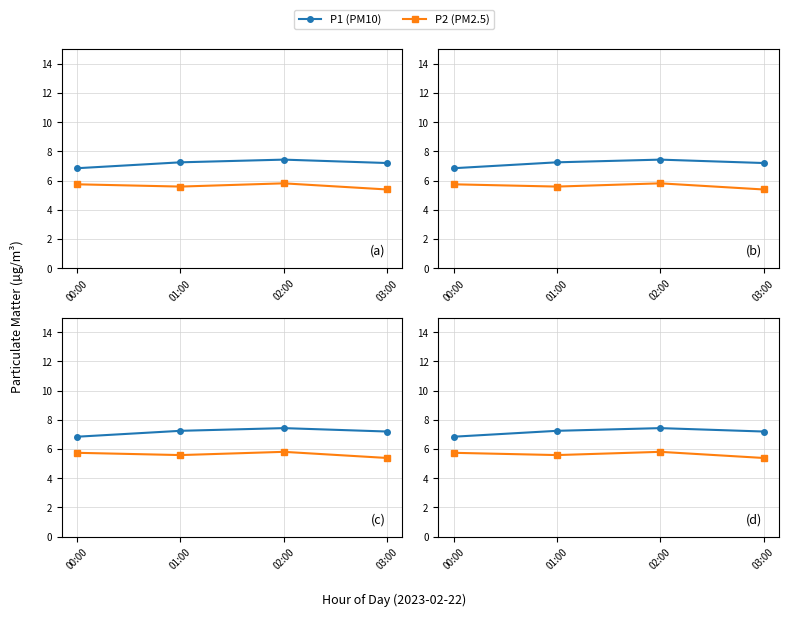

What is the difference between the maximum and minimum values in the P1 (PM10) series?

0.6